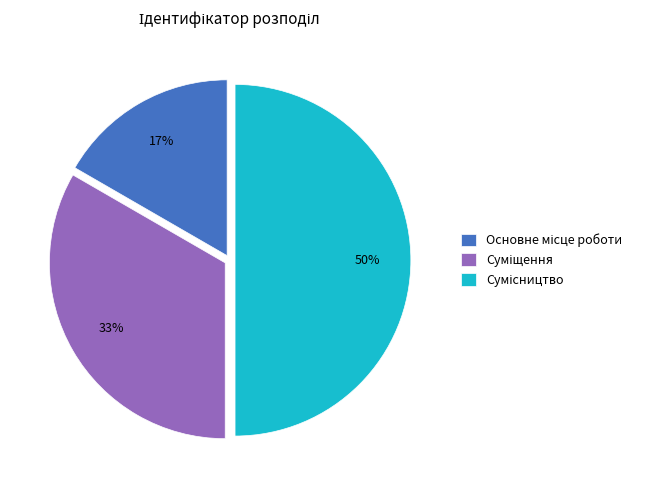

To the nearest percent, what is the difference between the largest and smallest slice percentages?

33%